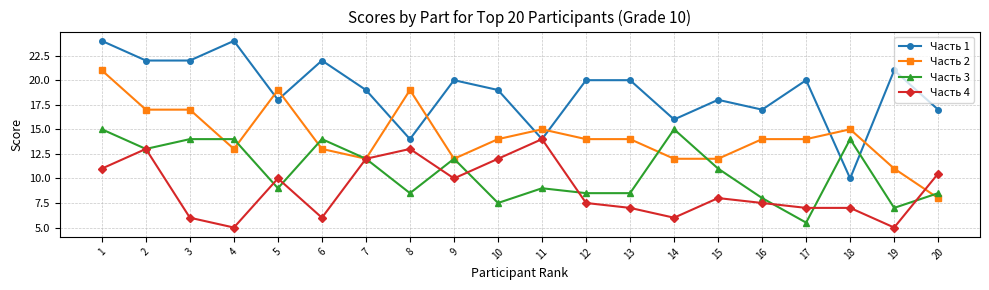

What are all the series names shown in the legend?

Часть 1, Часть 2, Часть 3, Часть 4